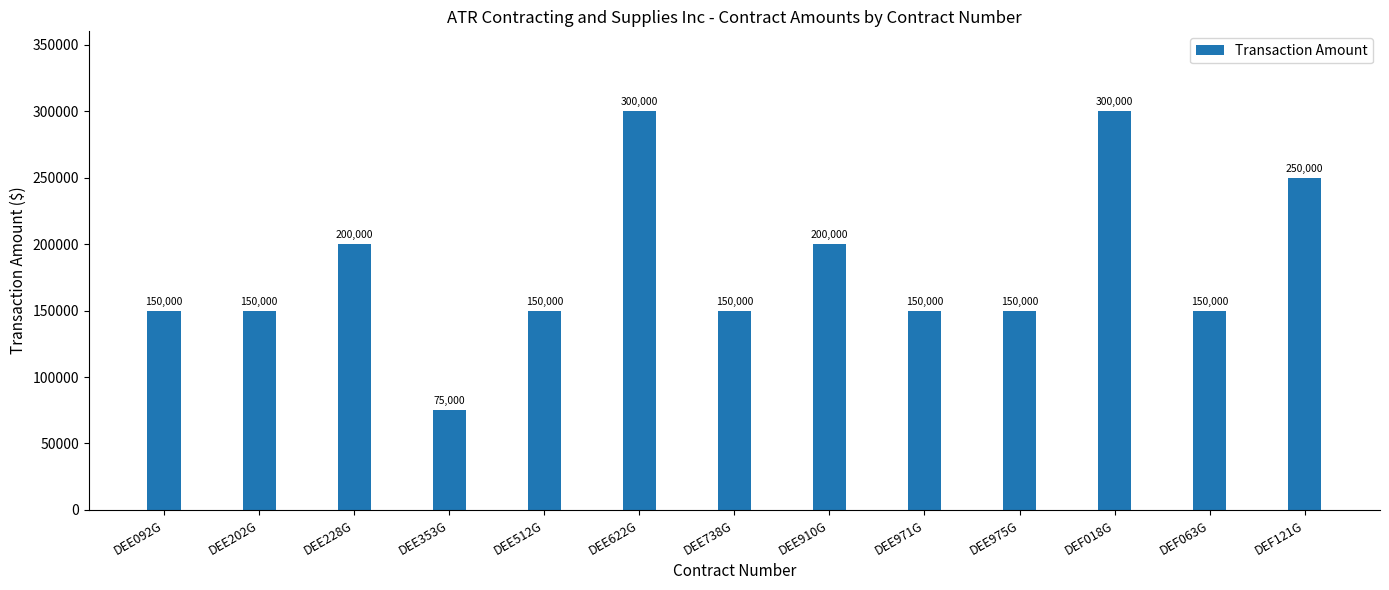

How many distinct data groups are displayed?

1